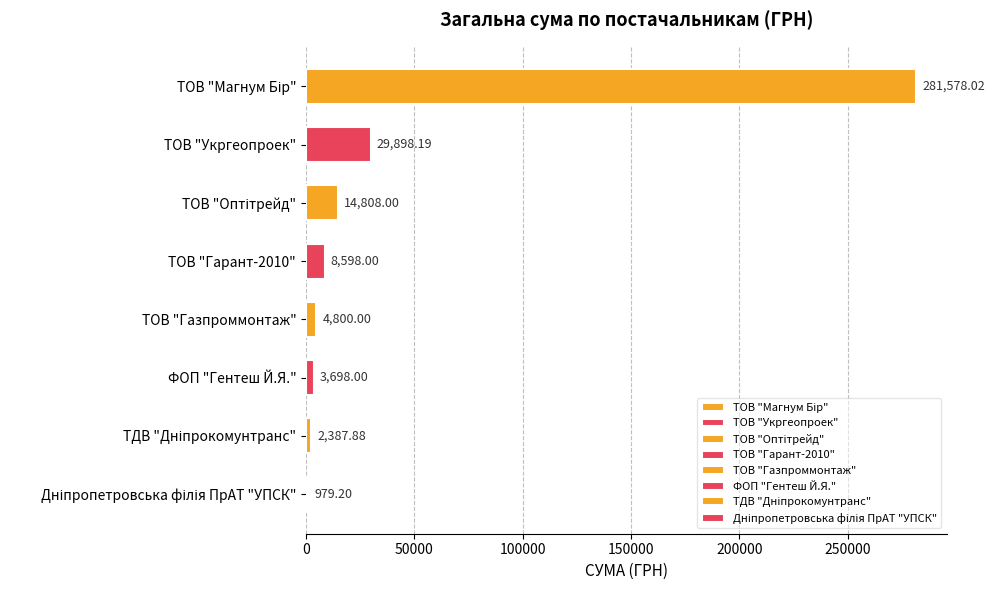

Are the bars grouped side by side (vs. stacked)?

No